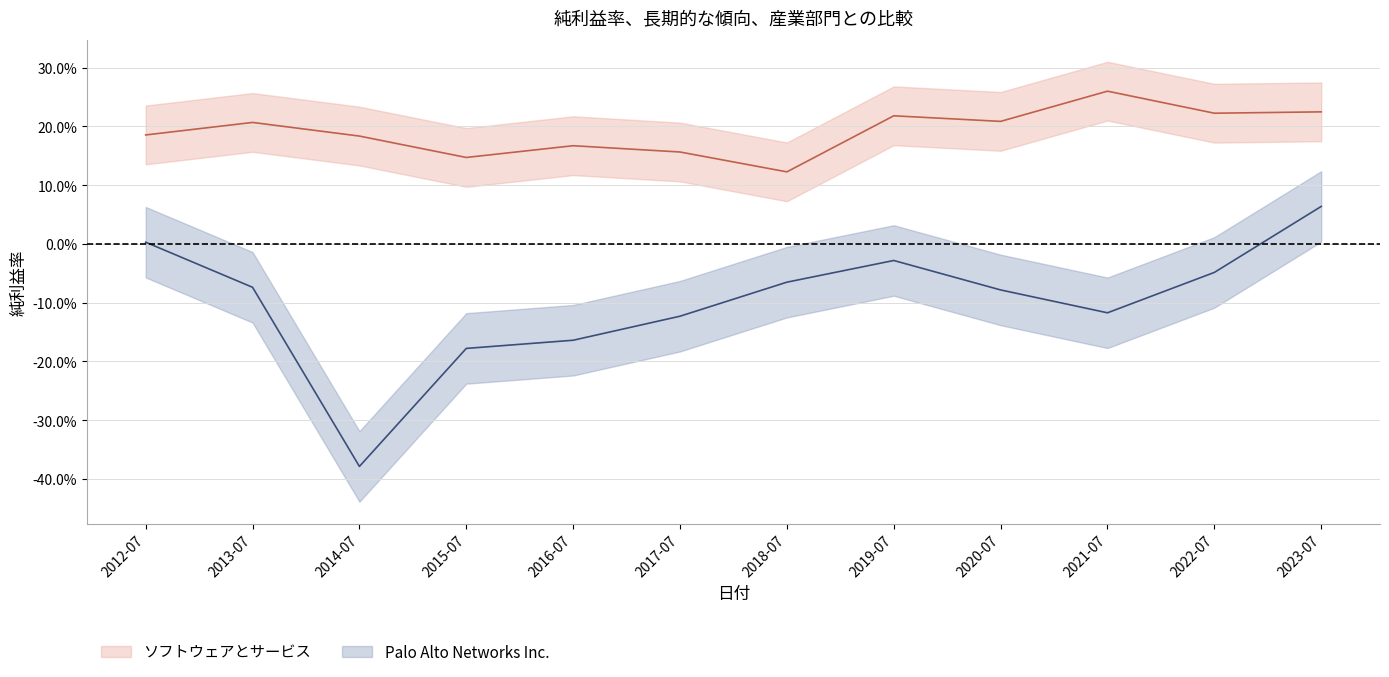

True or false: ソフトウェアとサービス and Palo Alto Networks Inc. intersect in this chart.

False